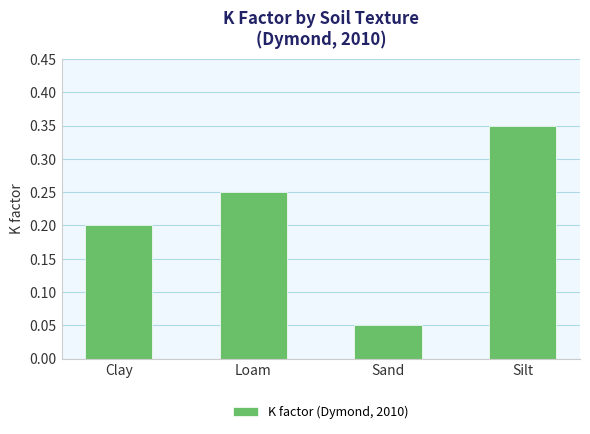

Where is the data nearest to the value 0?

Sand